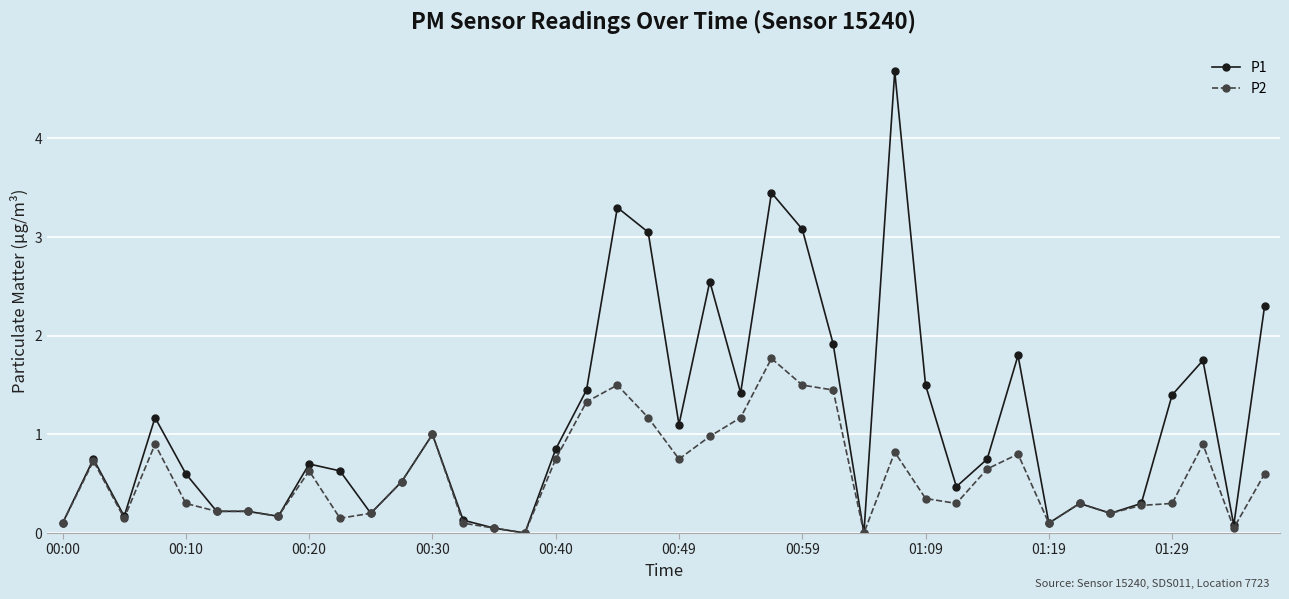

Which series has the largest total across all categories?

P1